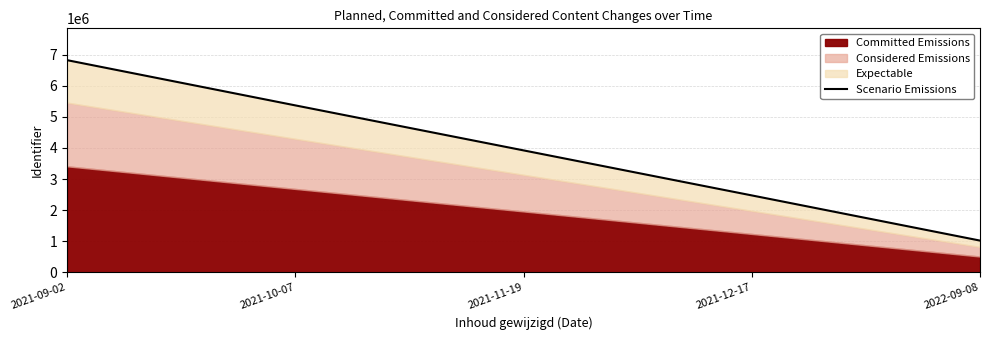

How many data points are above 3922149?

3